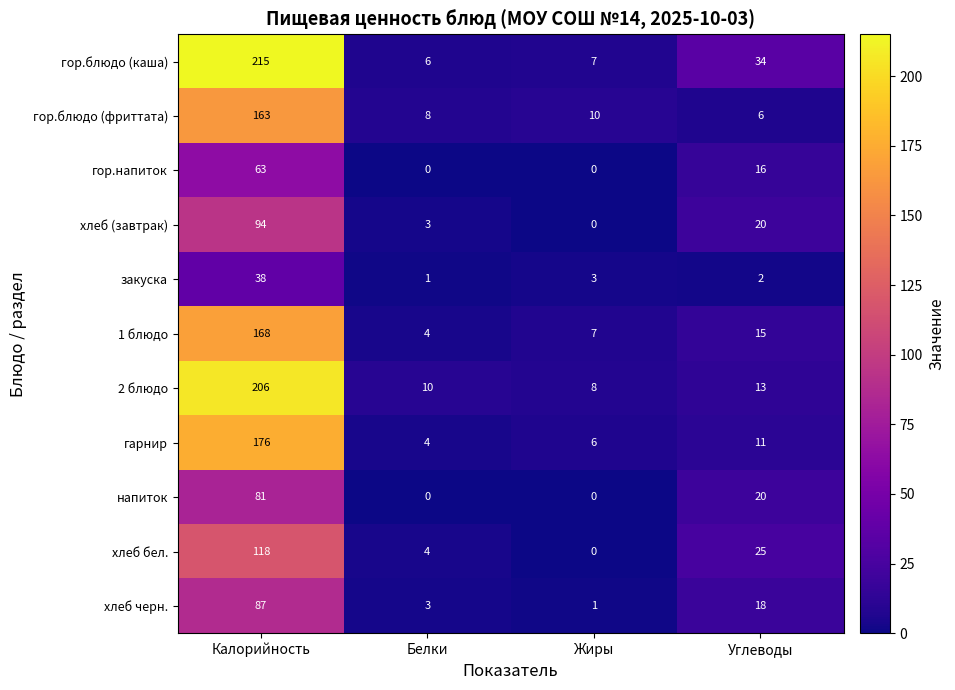

What is the total value across all series at Углеводы?

180